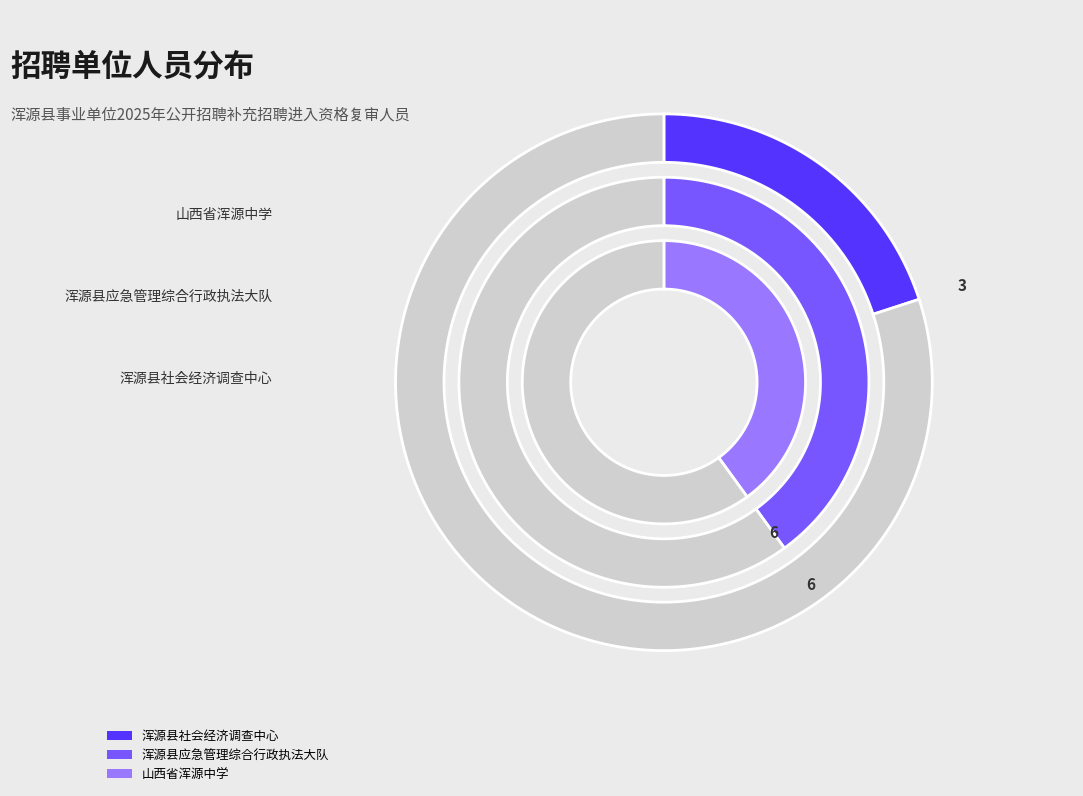

Combined, what portion of the pie is 浑源县应急管理综合行政执法大队 and 山西省浑源中学?

80.0%